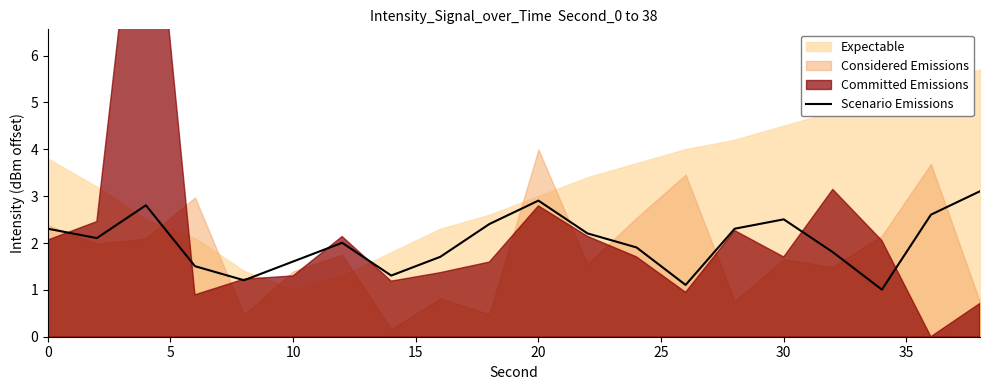

What is the maximum value for Scenario Emissions?

3.1